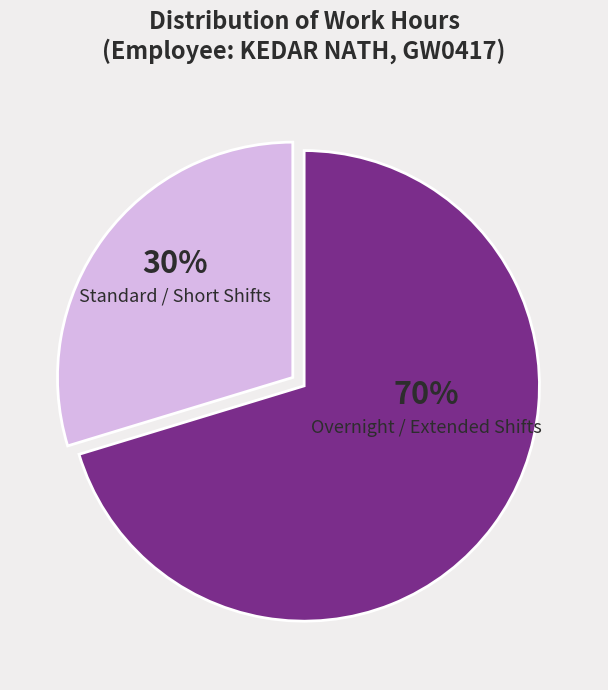

Count the number of slices in the pie.

2